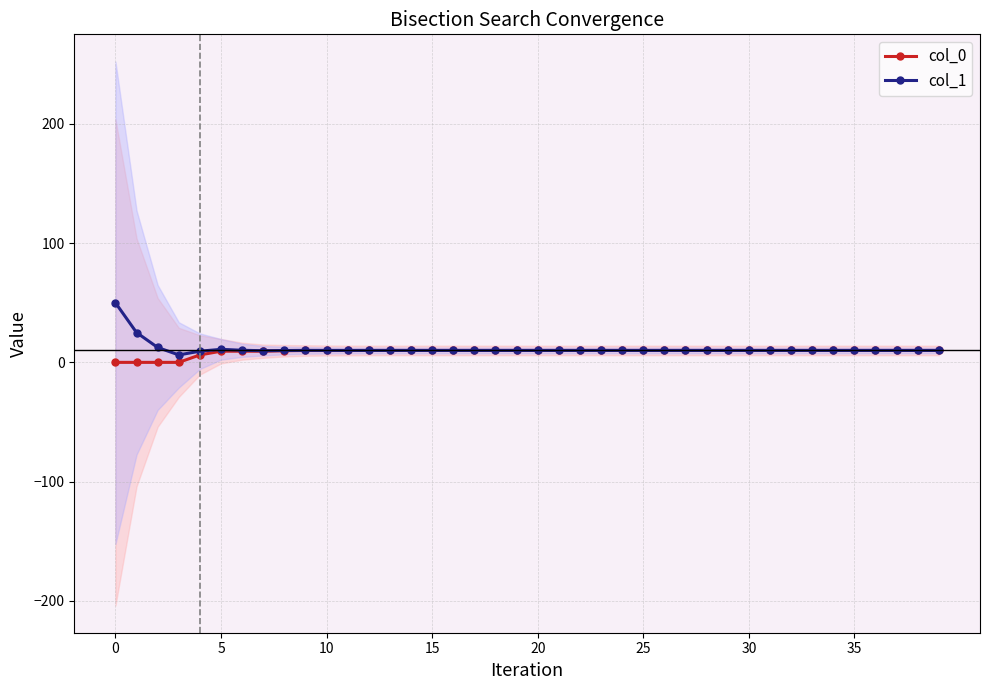

True or false: col_1 has more than 1 points higher than both neighbors.

True